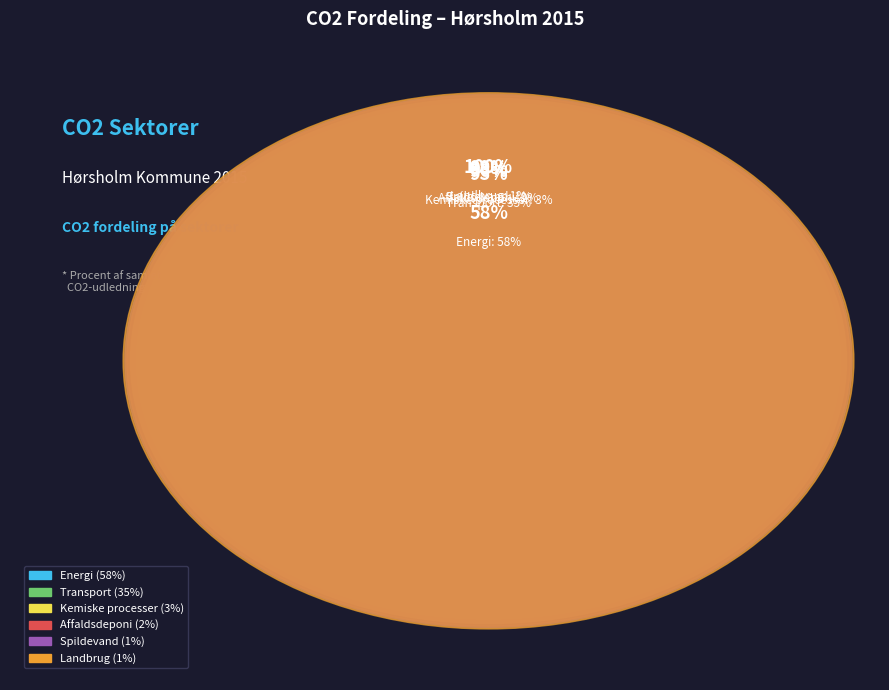

How many segments does this pie chart have?

6